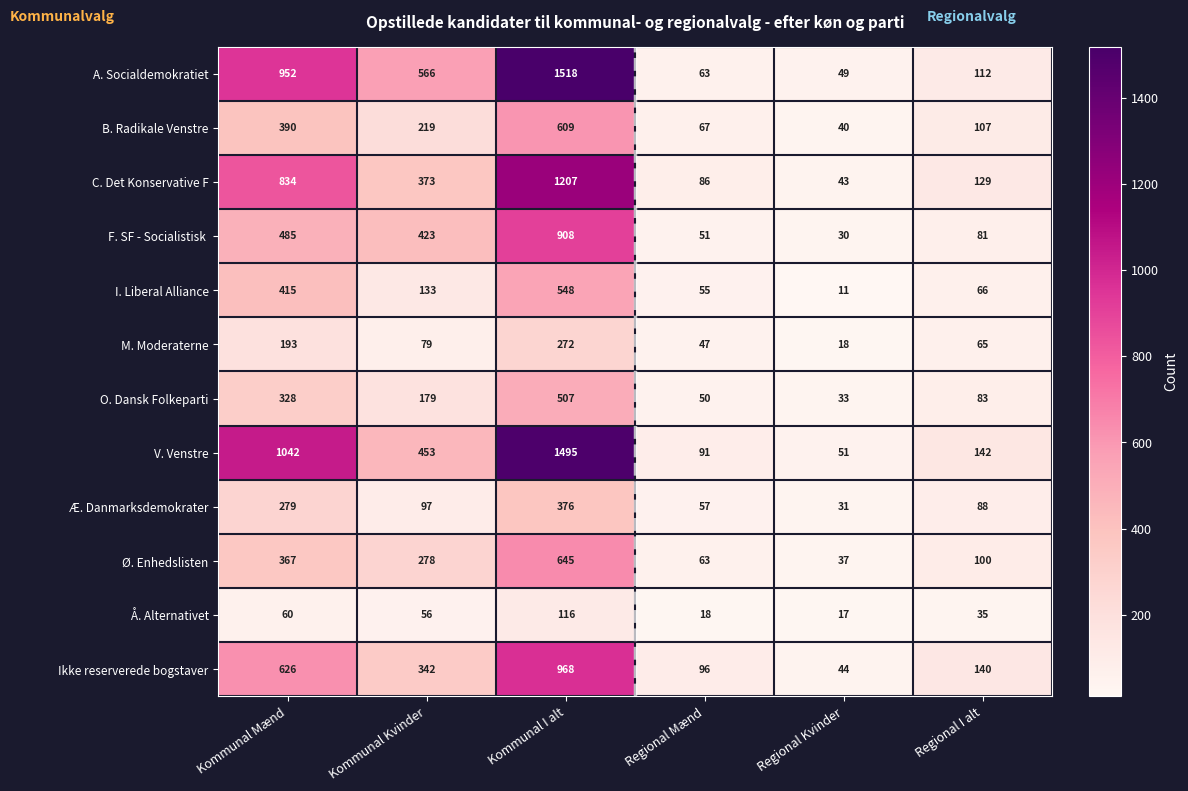

At how many categories does at least one series exceed 1415?

1